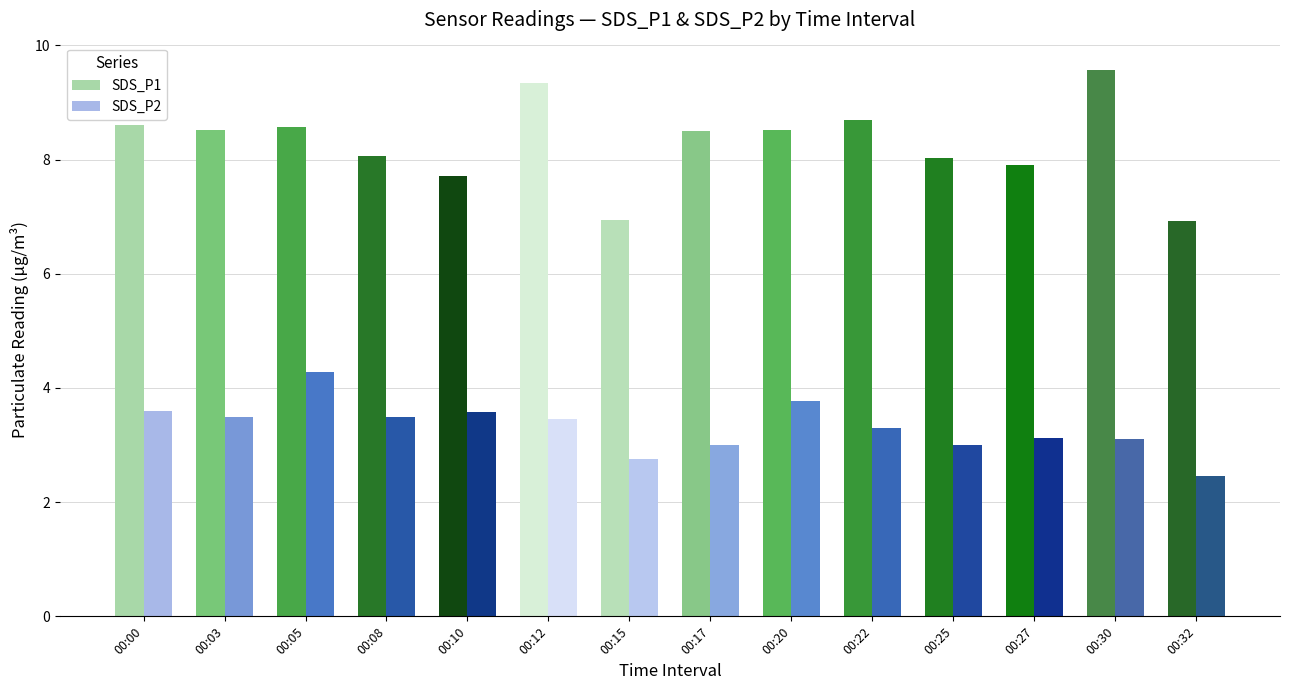

Which series has the largest total across all categories?

SDS_P1